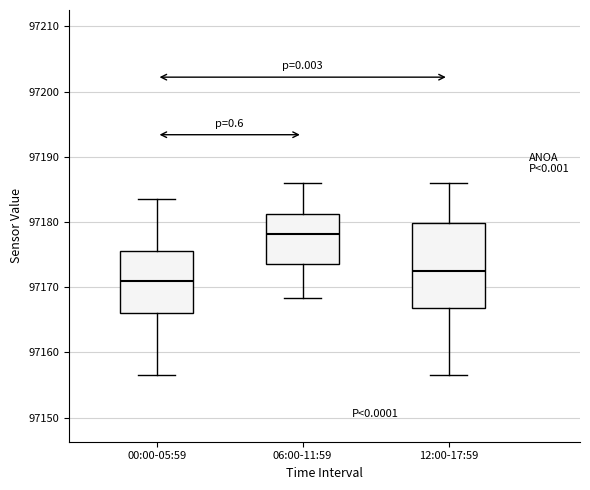

Comparing the boxes themselves (not the whiskers), which one is the tallest?

12:00-17:59